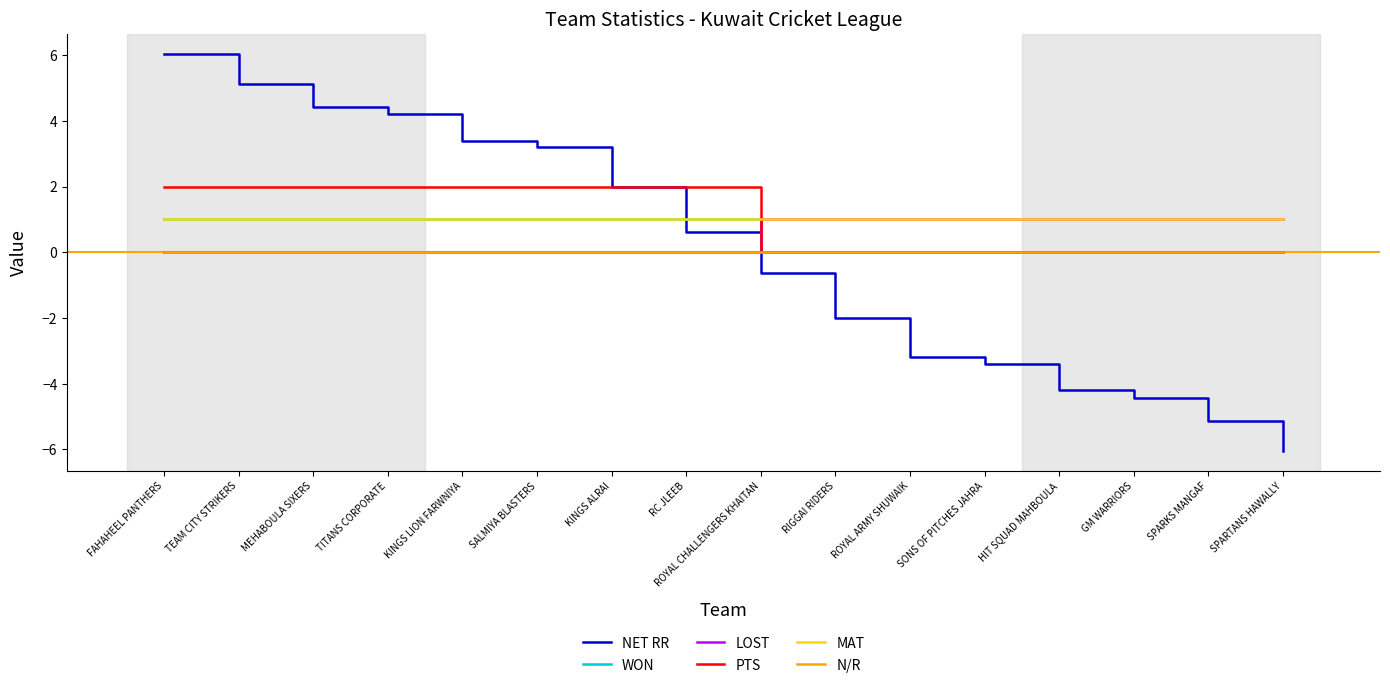

What position from the left is SONS OF PITCHES JAHRA?

12